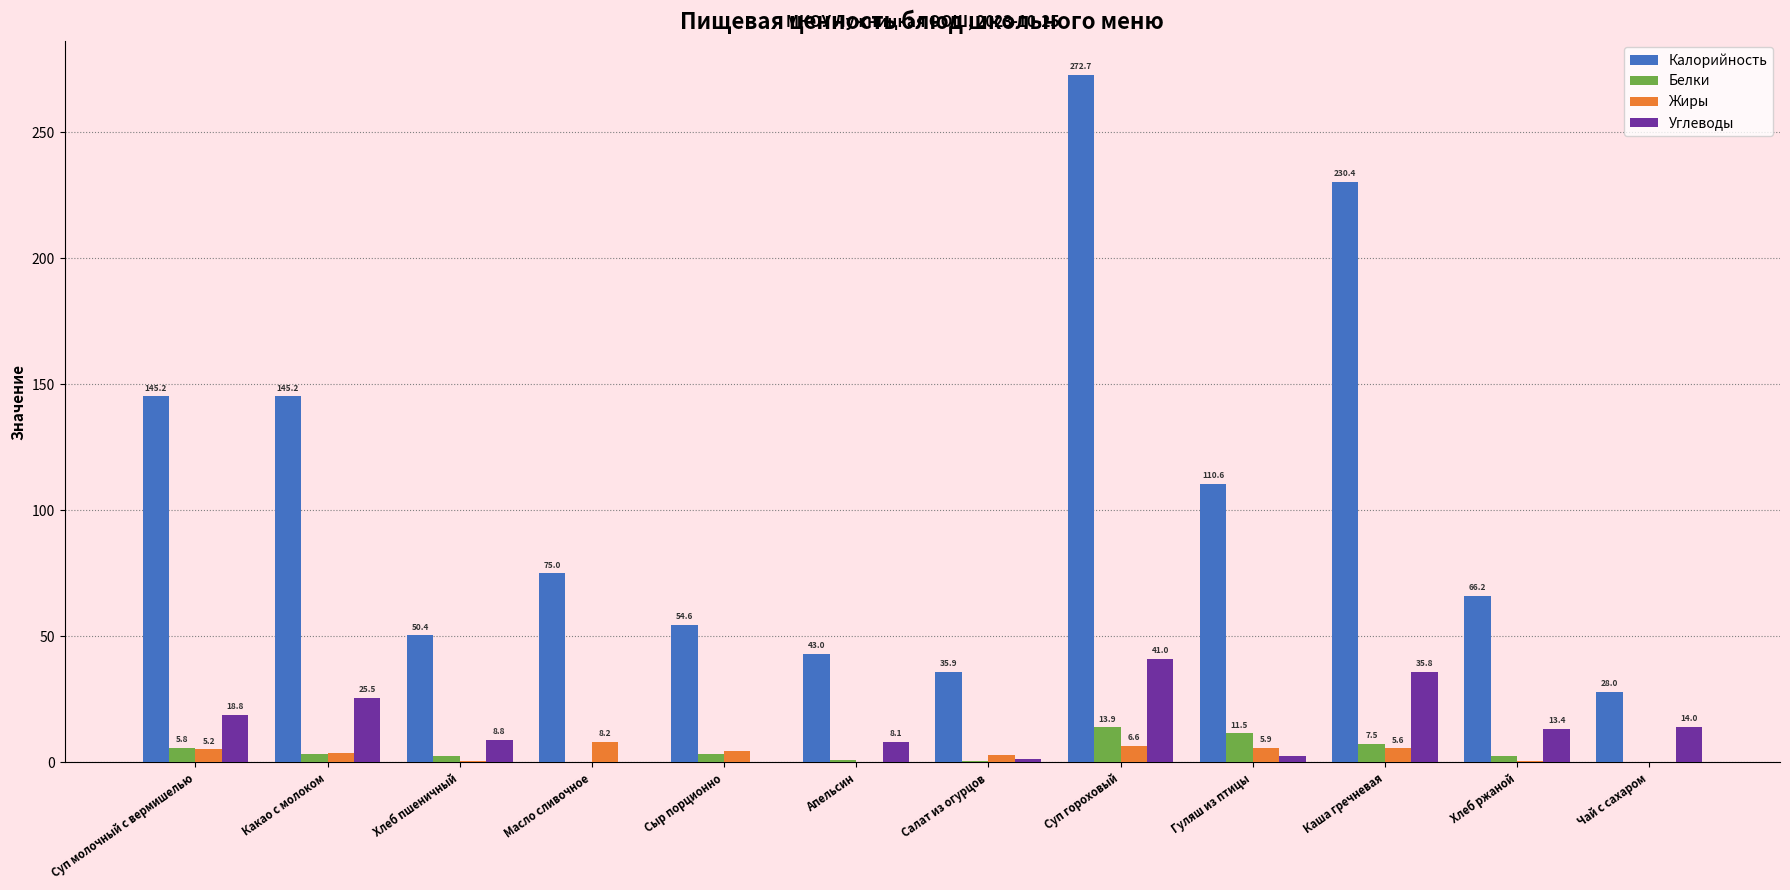

What are all the series names shown in the legend?

Калорийность, Белки, Жиры, Углеводы